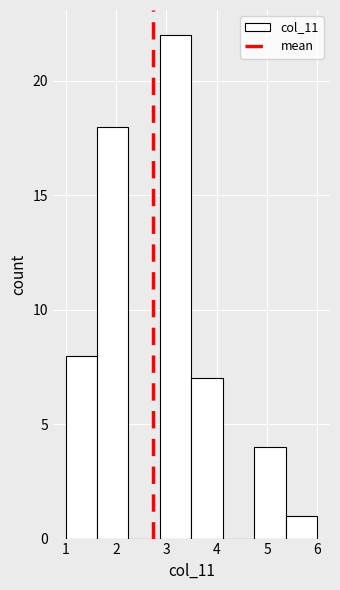

Which range on the x-axis has the tallest bar?

2.9 to 3.5